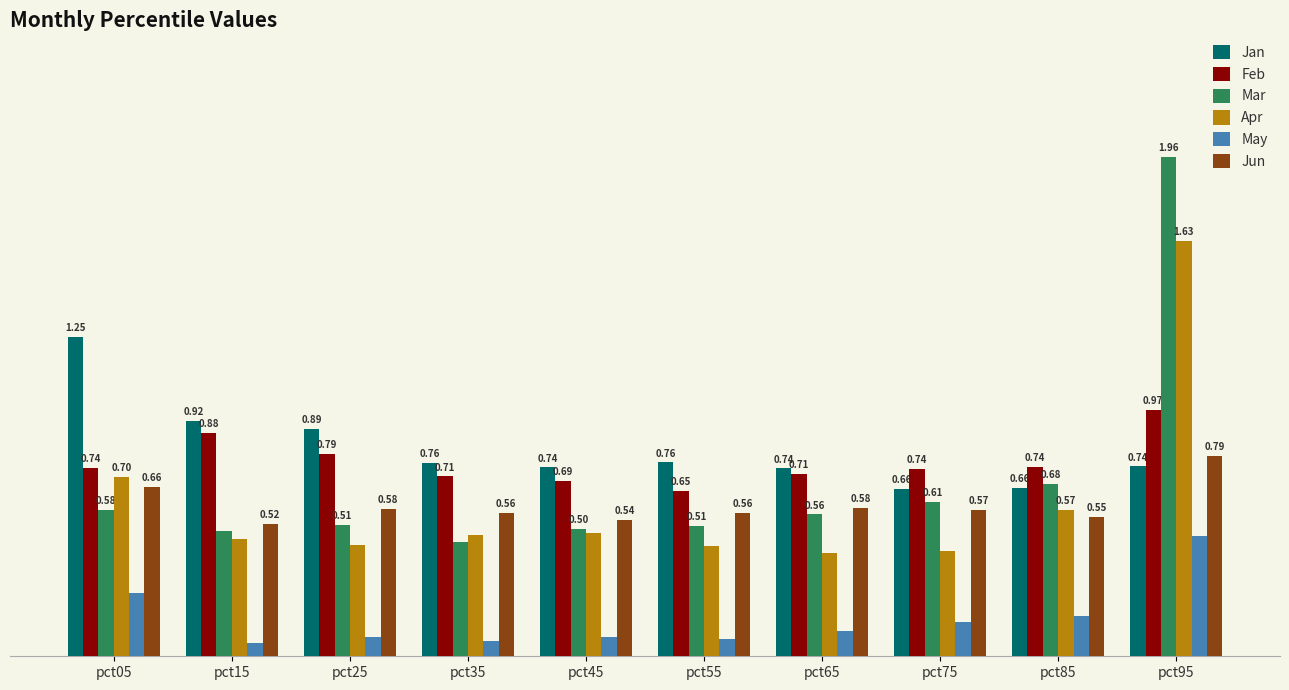

At which category is the sum across all series the highest?

pct95